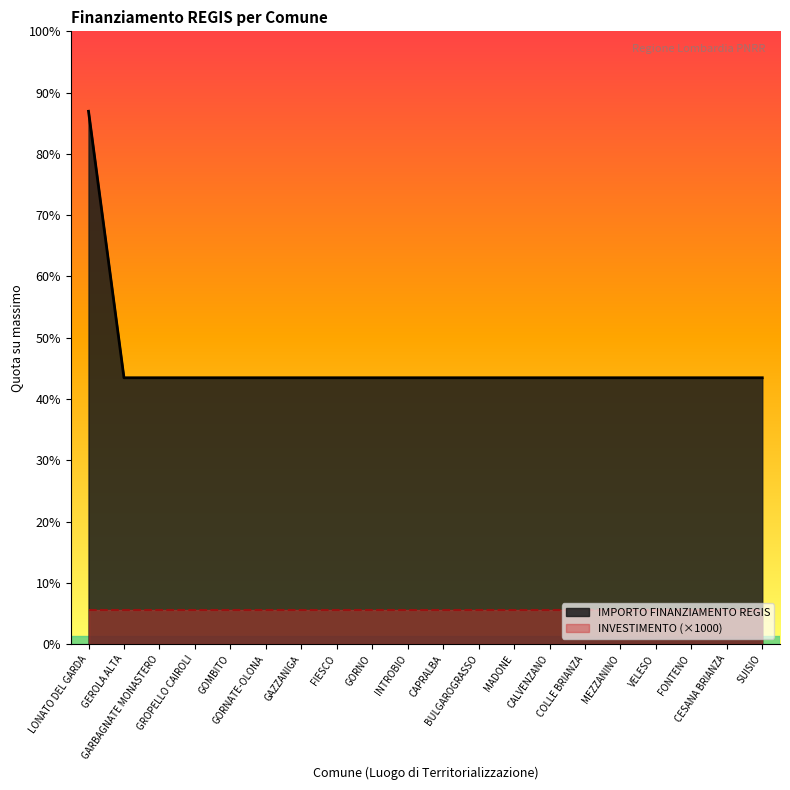

Between FIESCO and VELESO, which is larger?

FIESCO